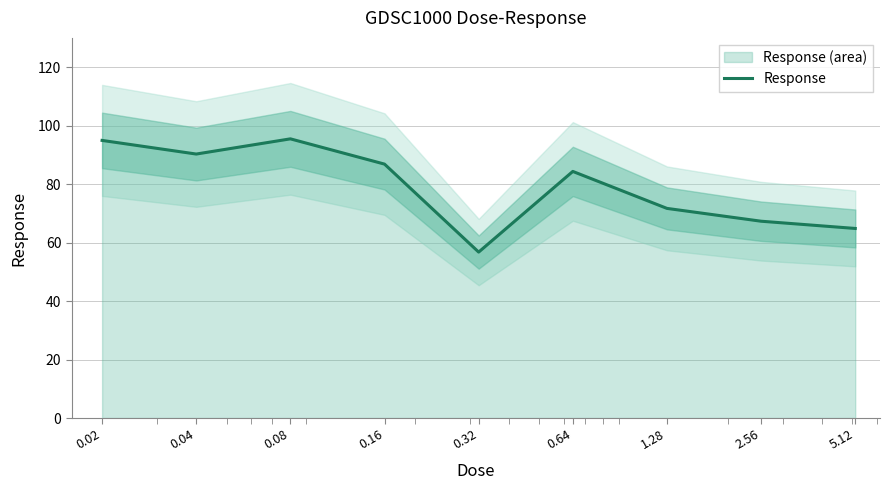

How many lines are shown in the chart?

1